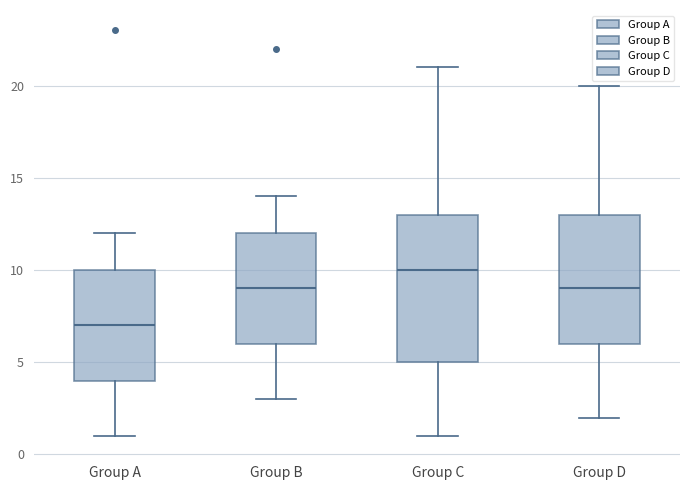

Reading left to right, transcribe this box plot: for each box, give where its median line is, the range the box spans, and where its two whiskers end, as read against the y-axis. The values are not printed on the chart, so give them approximately, as read against the axis.

Group A: median 7, box 4 to 10, whiskers 1 to 12
Group B: median 9, box 6 to 12, whiskers 3 to 14
Group C: median 10, box 5 to 13, whiskers 1 to 21
Group D: median 9, box 6 to 13, whiskers 2 to 20